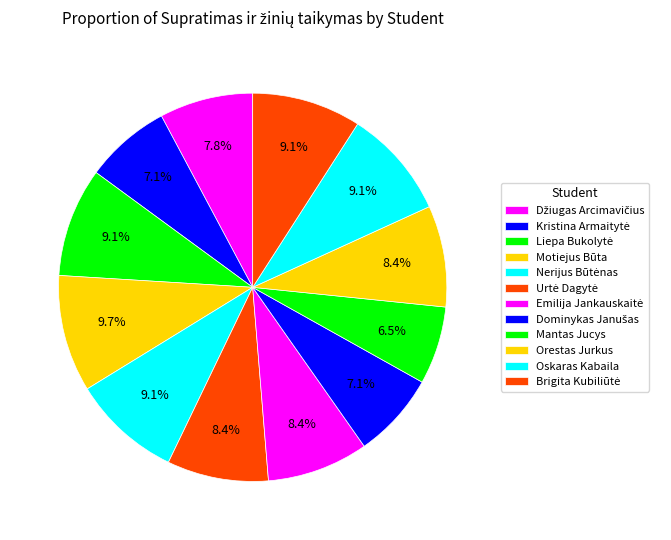

Count the number of slices in the pie.

12